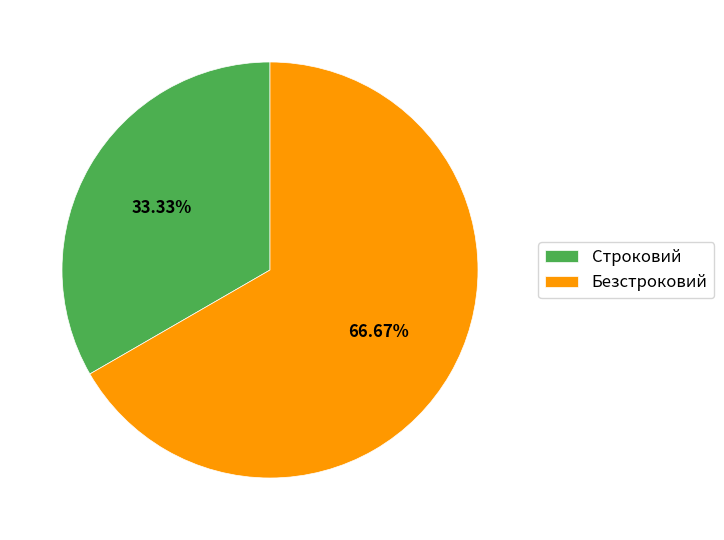

Which category accounts for the majority?

Безстроковий